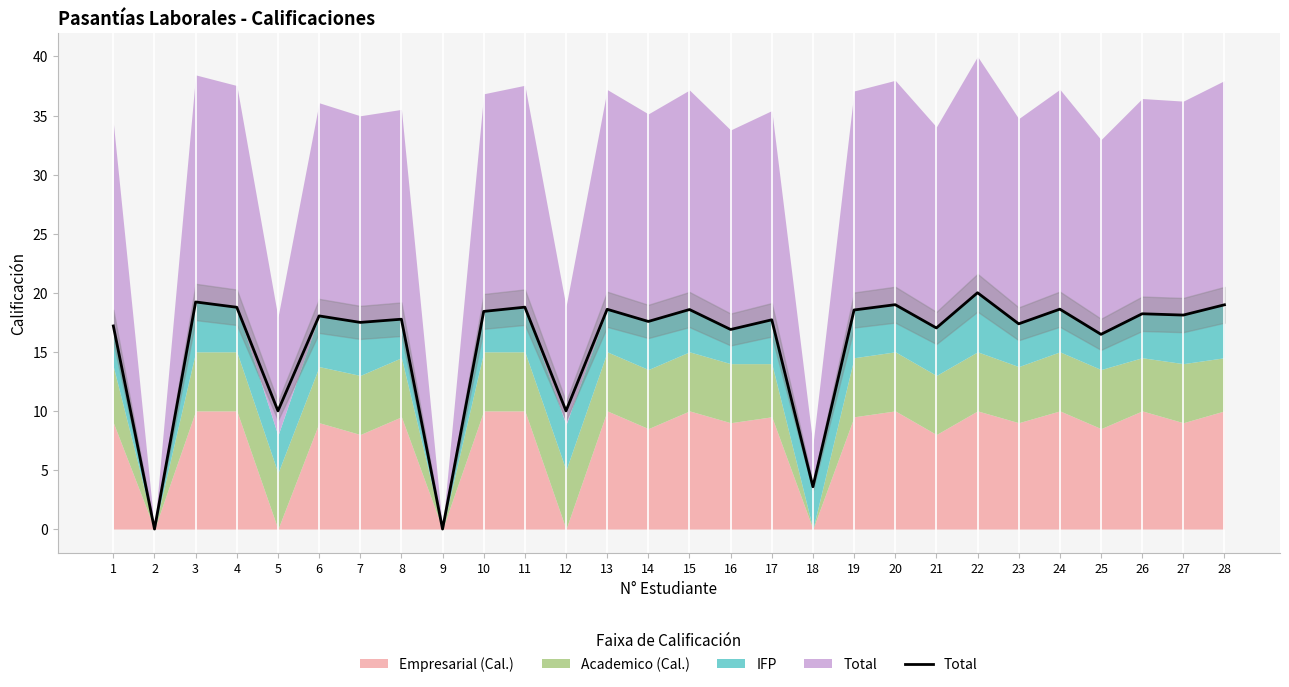

How many values are above zero?

26